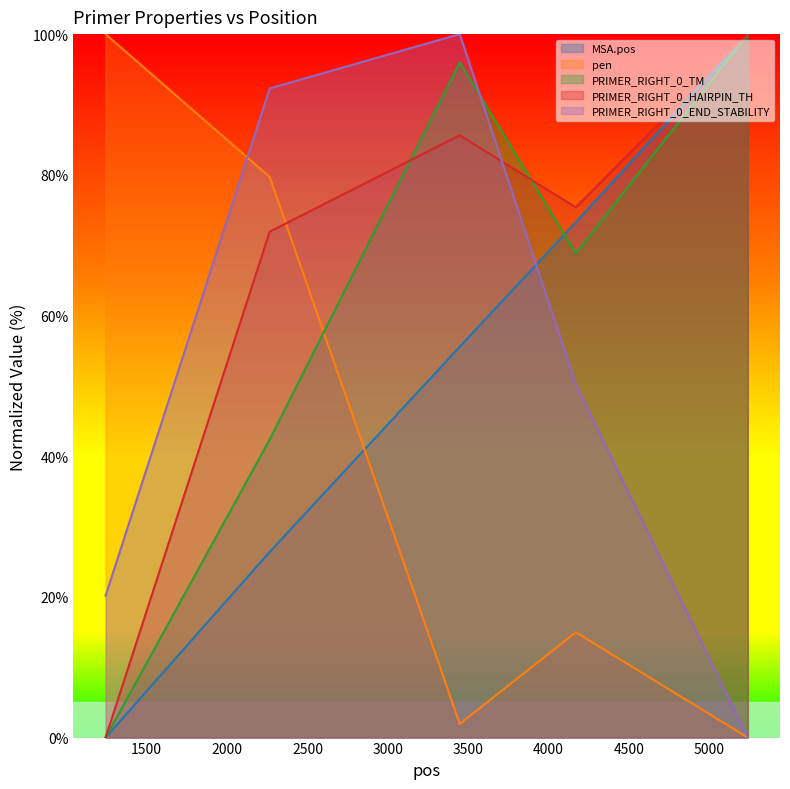

Reading left to right, transcribe all the data shown in this chart.

MSA.pos: 0.0	26.4	55.6	73.2	100.0
pen: 100.0	79.7	1.9	15.0	0.0
PRIMER_RIGHT_0_TM: 0.0	42.4	96.0	68.8	100.0
PRIMER_RIGHT_0_HAIRPIN_TH: 0.0	71.9	85.6	75.4	100.0
PRIMER_RIGHT_0_END_STABILITY: 20.2	92.3	100.0	50.2	0.0